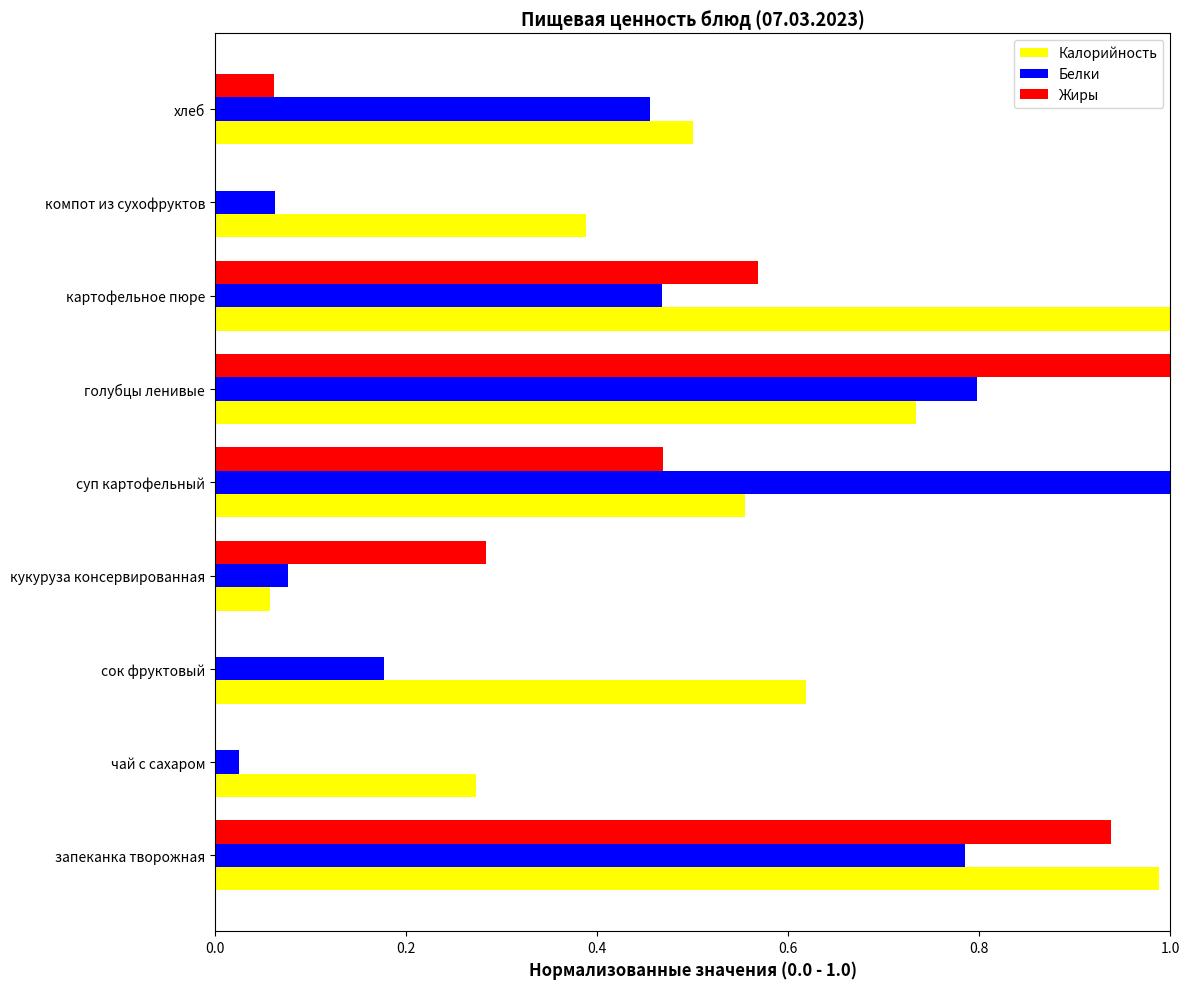

Where is Калорийность nearest to the value 0?

кукуруза консервированная